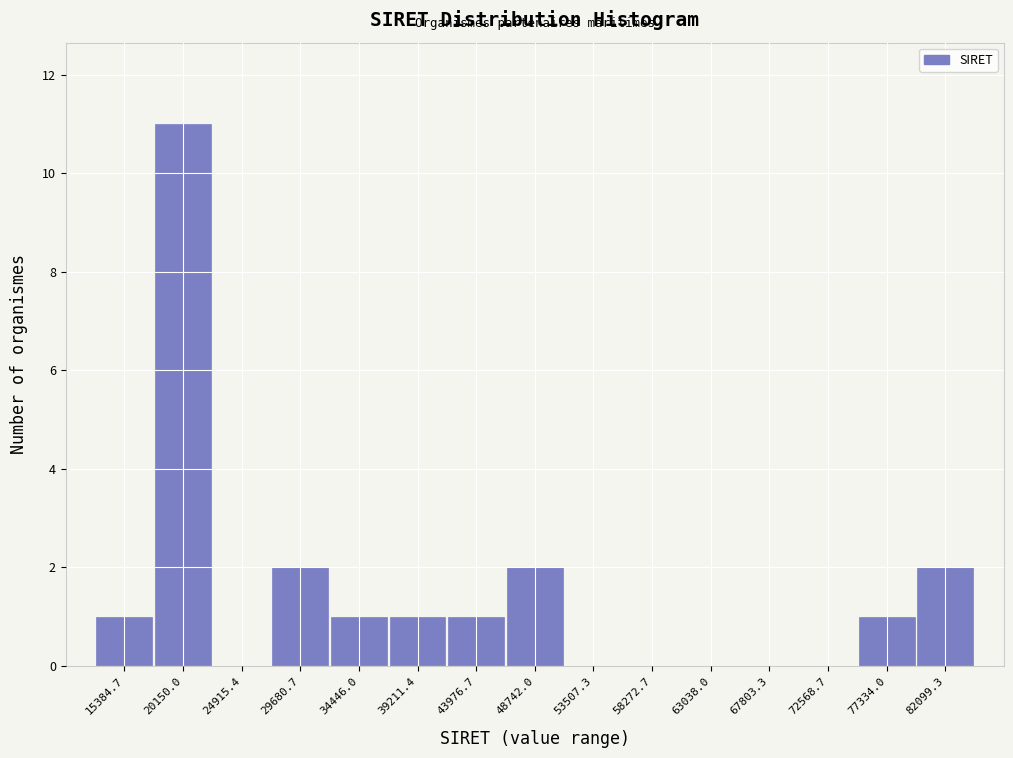

Reading right to left, transcribe all the data shown in this chart.

82099.3=2	77334.0=1	72568.7=0	67803.3=0	63038.0=0	58272.7=0	53507.3=0	48742.0=2	43976.7=1	39211.4=1	34446.0=1	29680.7=2	24915.4=0	20150.0=11	15384.7=1